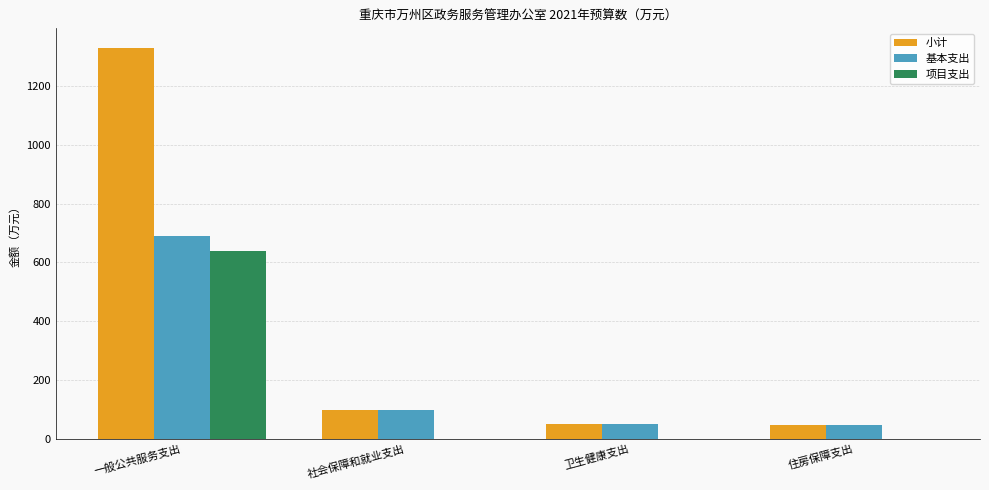

What is the sum of all 小计 values?

1525.6